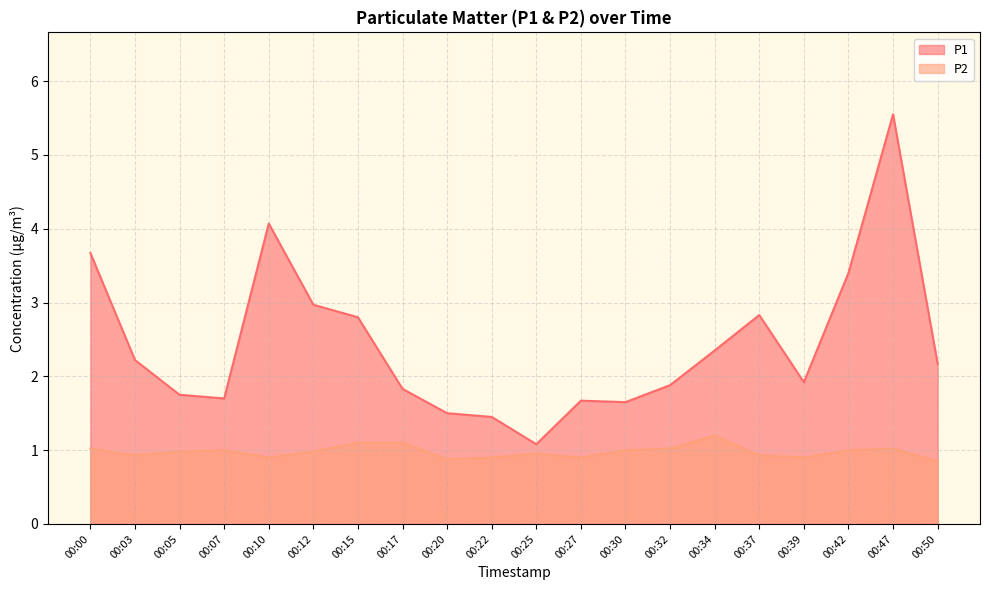

The value of P2 at 00:22 is 0.4. True or false?

False